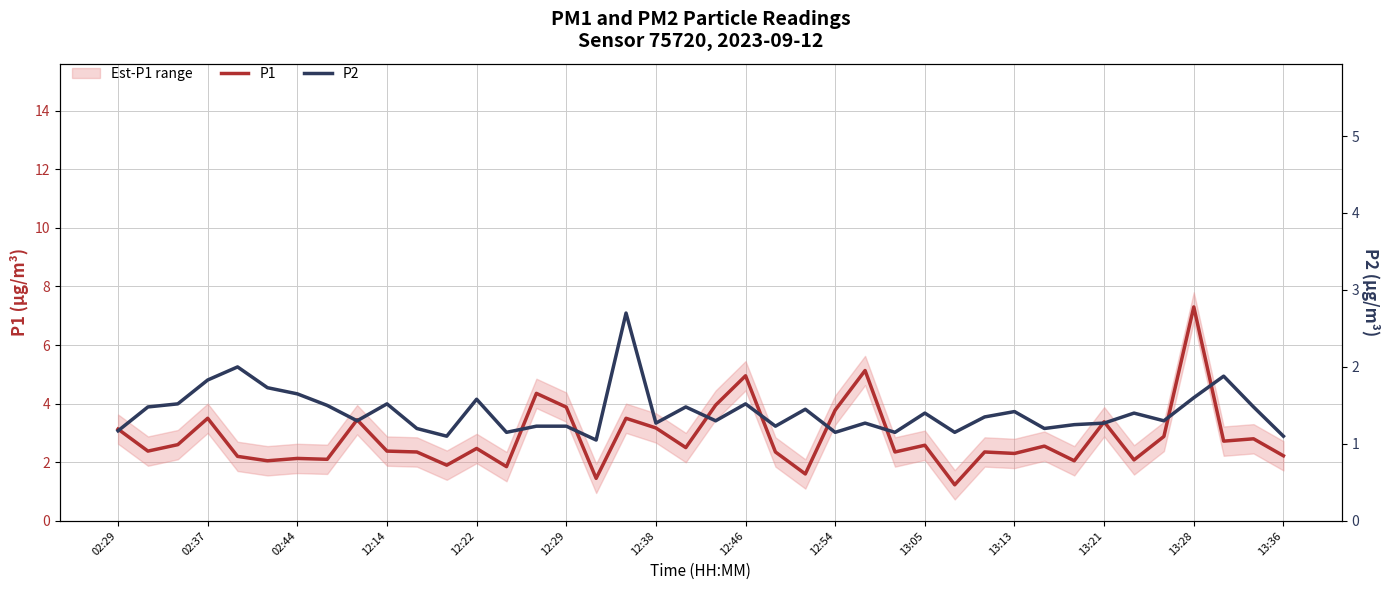

Where is P1 nearest to the value 4?

20